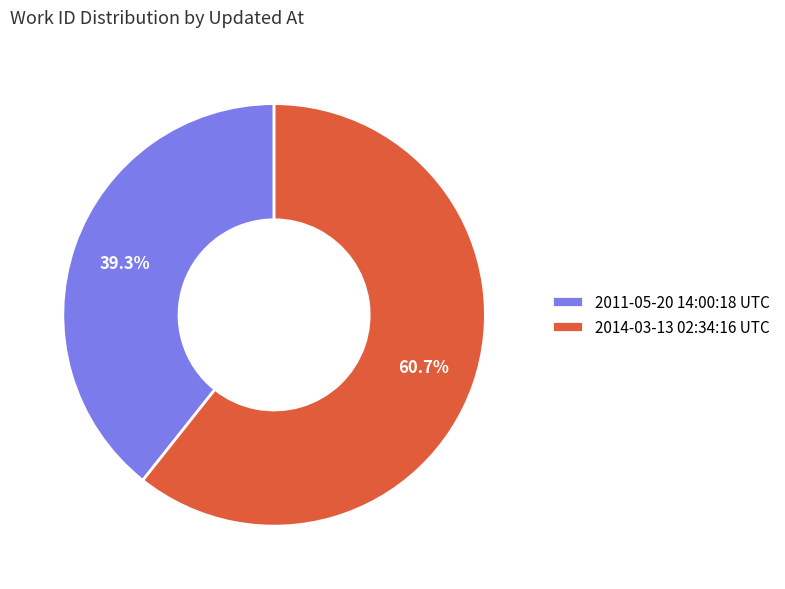

To the nearest percent, what portion does 2011-05-20 14:00:18 UTC represent?

39%